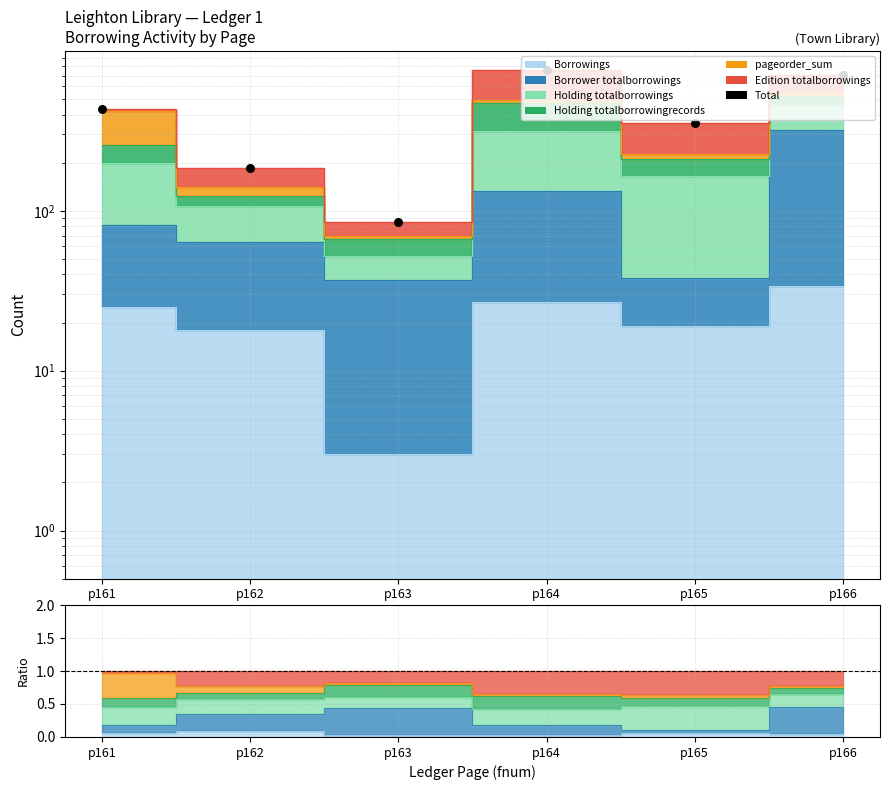

What is the change in value from p162 to p164?

+574